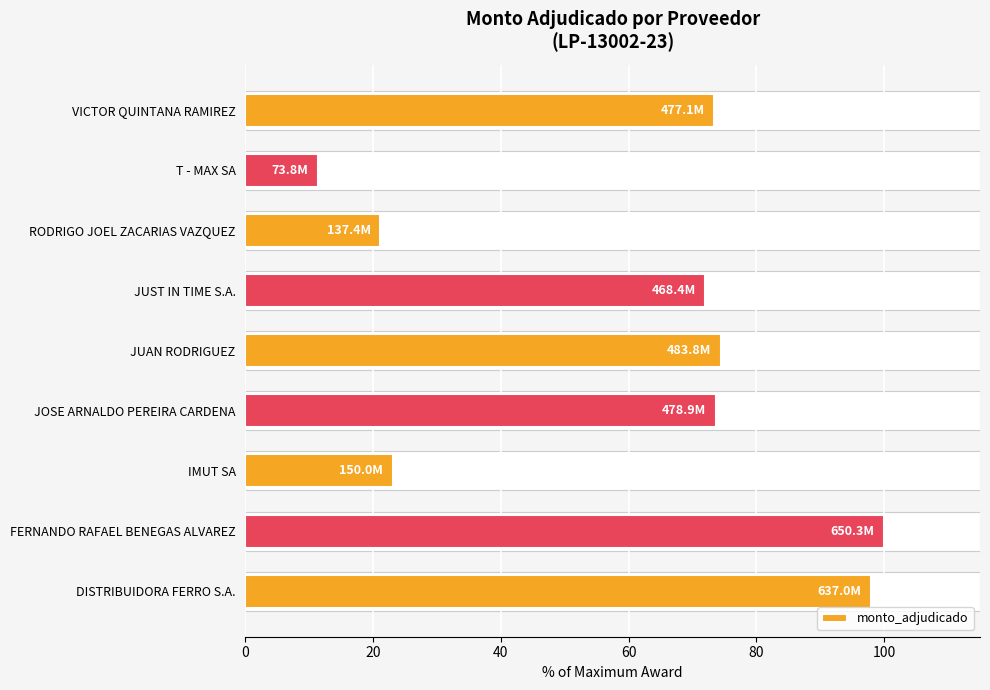

Between VICTOR QUINTANA RAMIREZ and T - MAX SA, which is larger?

VICTOR QUINTANA RAMIREZ